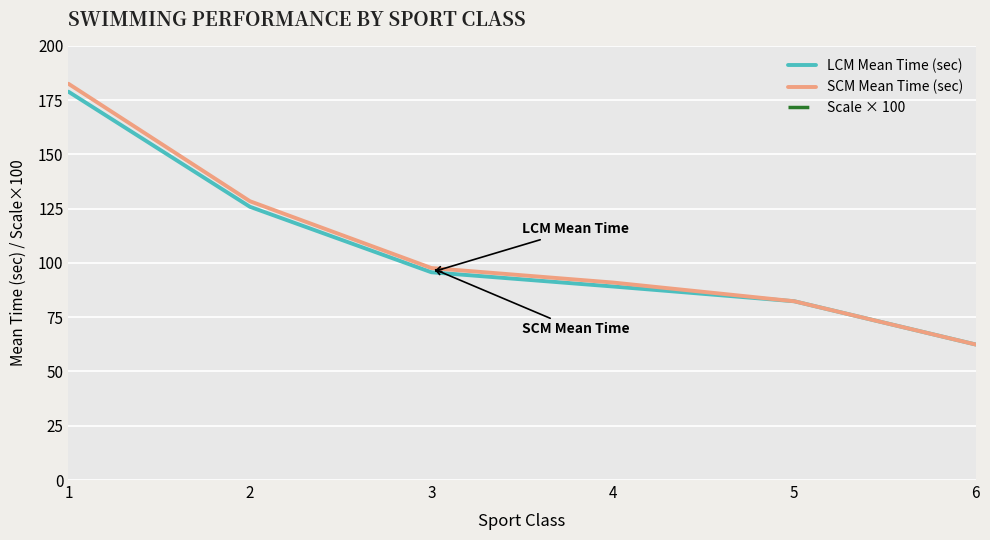

List the series in order of their peak value, lowest first.

LCM Mean Time (sec), SCM Mean Time (sec), Scale × 100